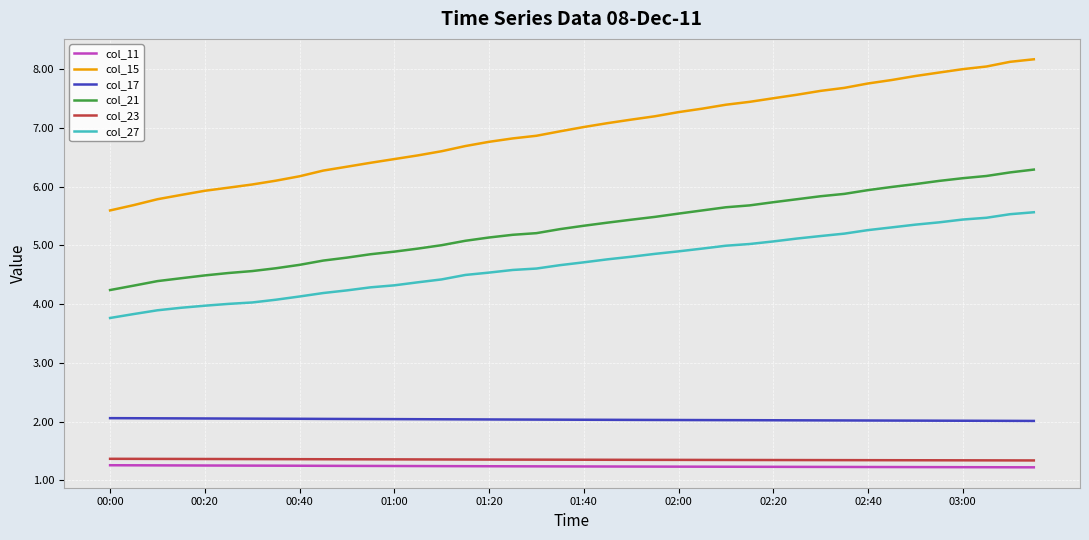

What is the greatest value displayed?

8.2